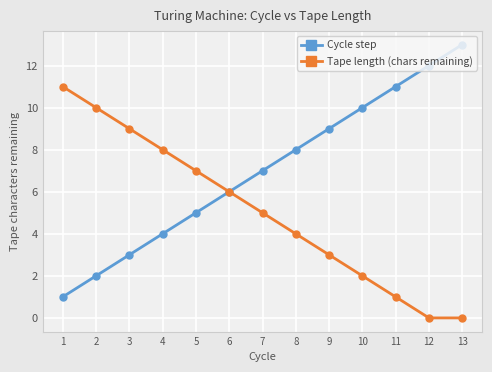

Count the number of data series in this chart.

2